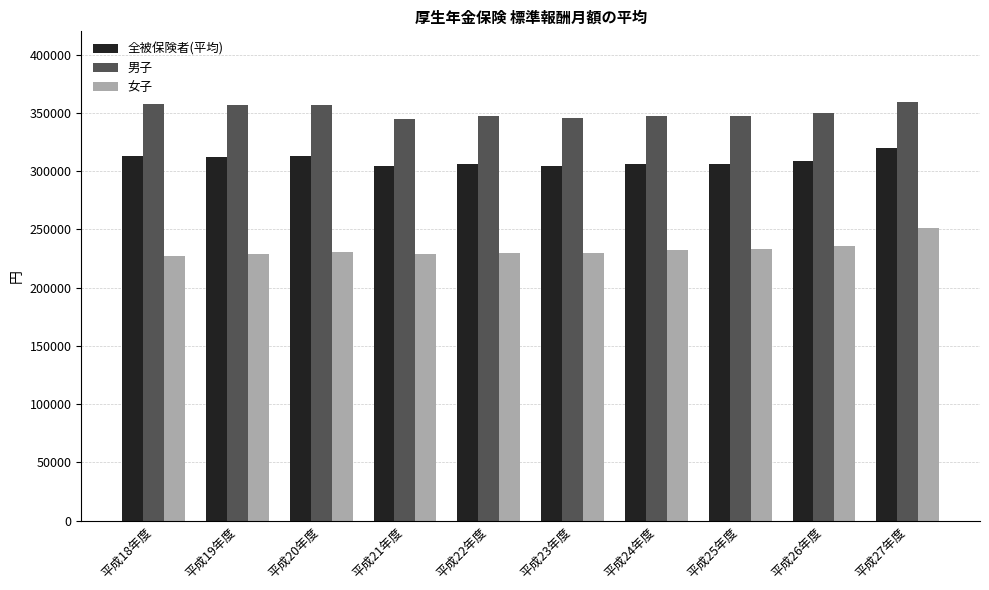

Which series has the largest total across all categories?

男子